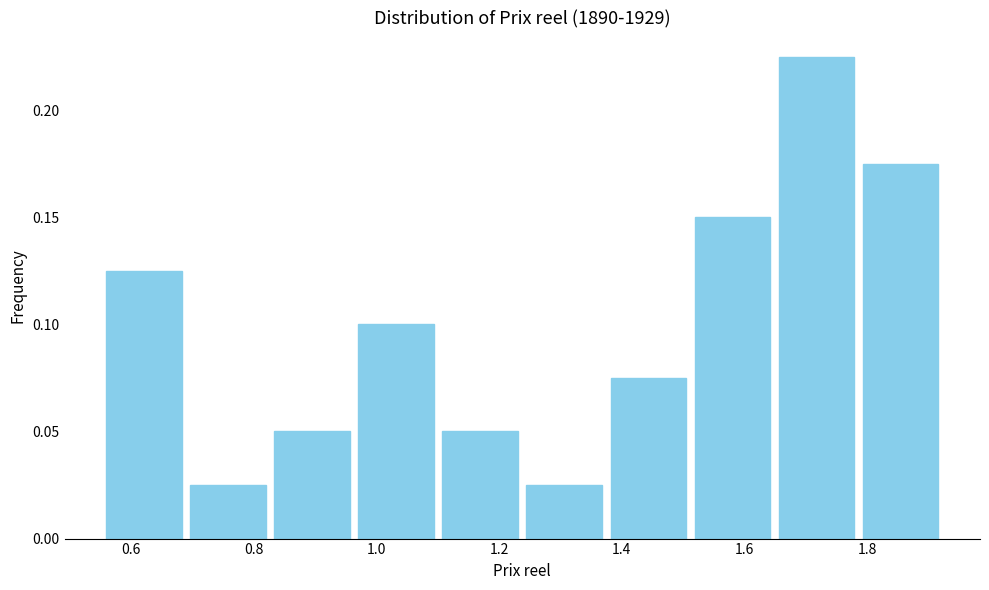

Reading left to right, list every bar in this chart as the range it spans on the x-axis followed by its height. Neither the bar edges nor the heights are printed on the chart, so give them approximately, as read against the axes.

0.56 to 0.68: 0.125
0.68 to 0.82: 0.025
0.82 to 0.96: 0.050
0.96 to 1.10: 0.100
1.10 to 1.24: 0.050
1.24 to 1.38: 0.025
1.38 to 1.52: 0.075
1.52 to 1.64: 0.150
1.64 to 1.78: 0.225
1.78 to 1.92: 0.175